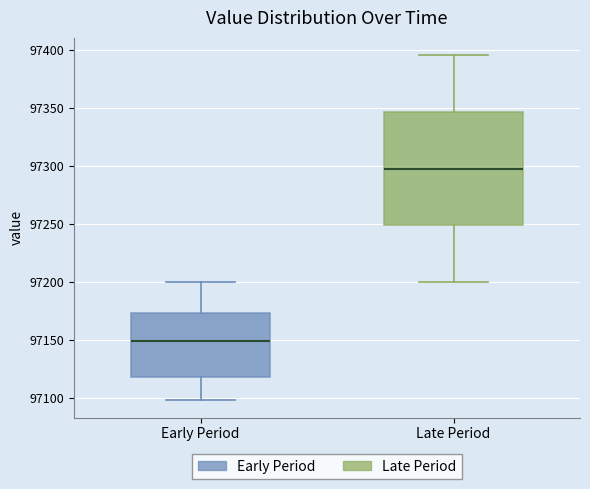

Reading left to right, read every box against the y-axis: the position of its median line, the range the box covers, and the ends of its whiskers. The values are not printed on the chart, so give them approximately, as read against the axis.

Early Period: median 97150, box 97120 to 97175, whiskers 97100 to 97200
Late Period: median 97300, box 97250 to 97345, whiskers 97200 to 97395